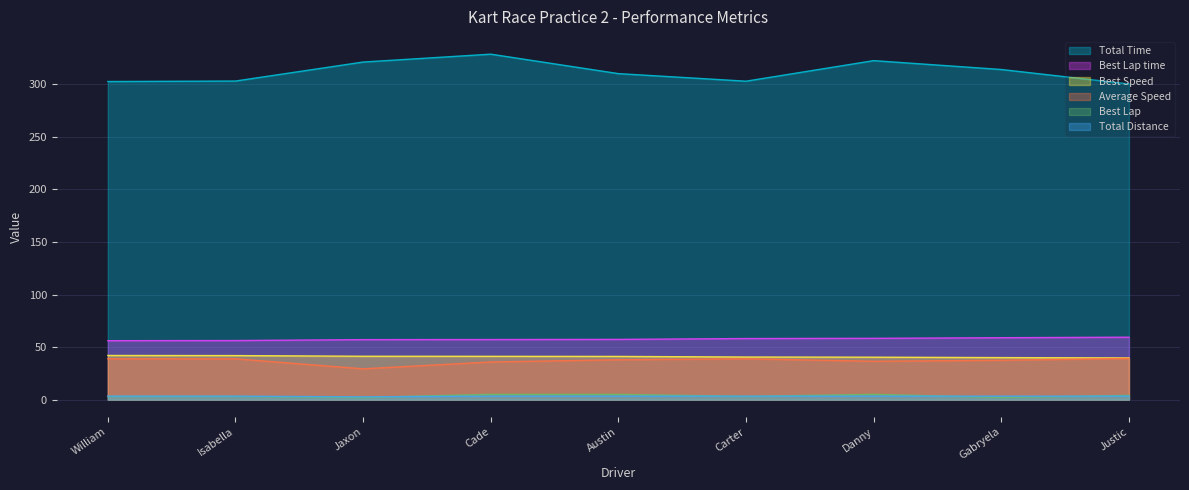

What is the sum of the Total Time values at Carter and Danny?

625.7